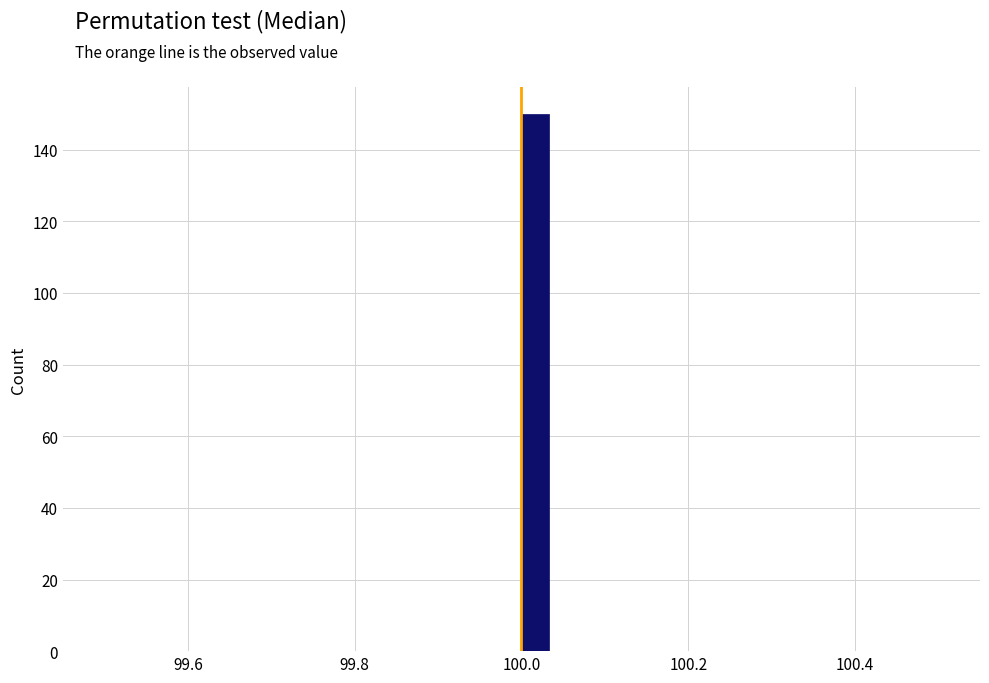

Read against the x-axis, roughly where is the centre of the tallest bar?

100.02